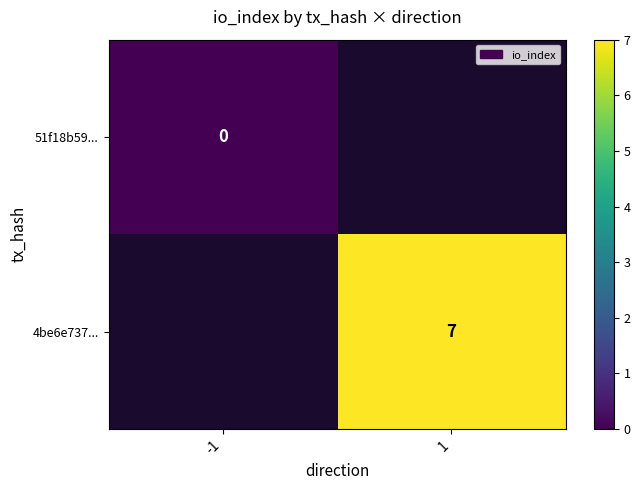

True or false: 4be6e737... has a value of 7 at 1.

True